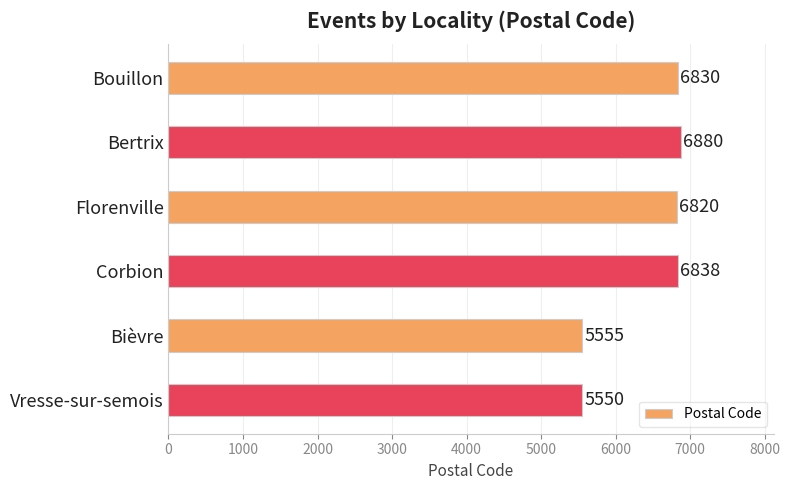

True or false: the data shows 9638 at Bertrix.

False